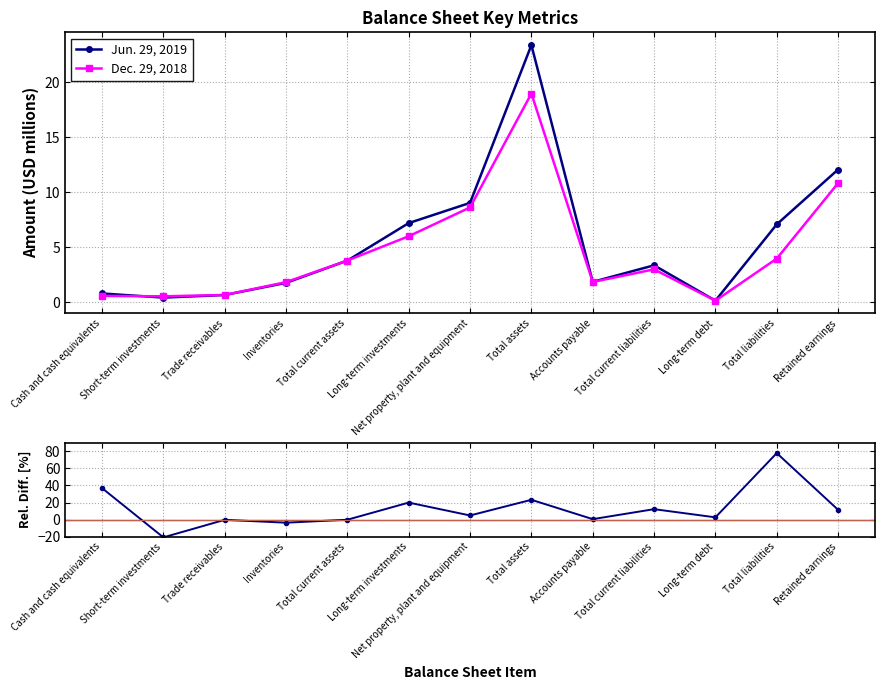

In Dec. 29, 2018, how many points are lower than both neighbors (excluding endpoints)?

3